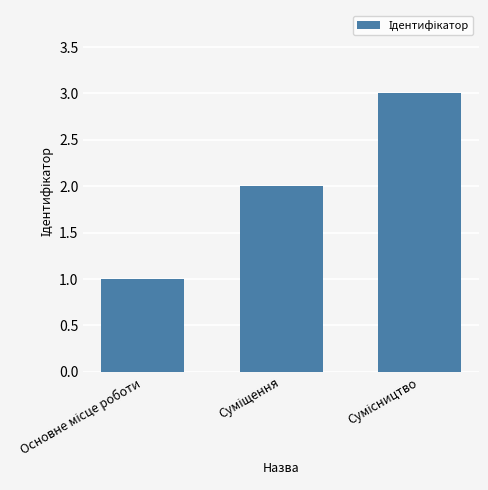

What is the sum of all values?

6